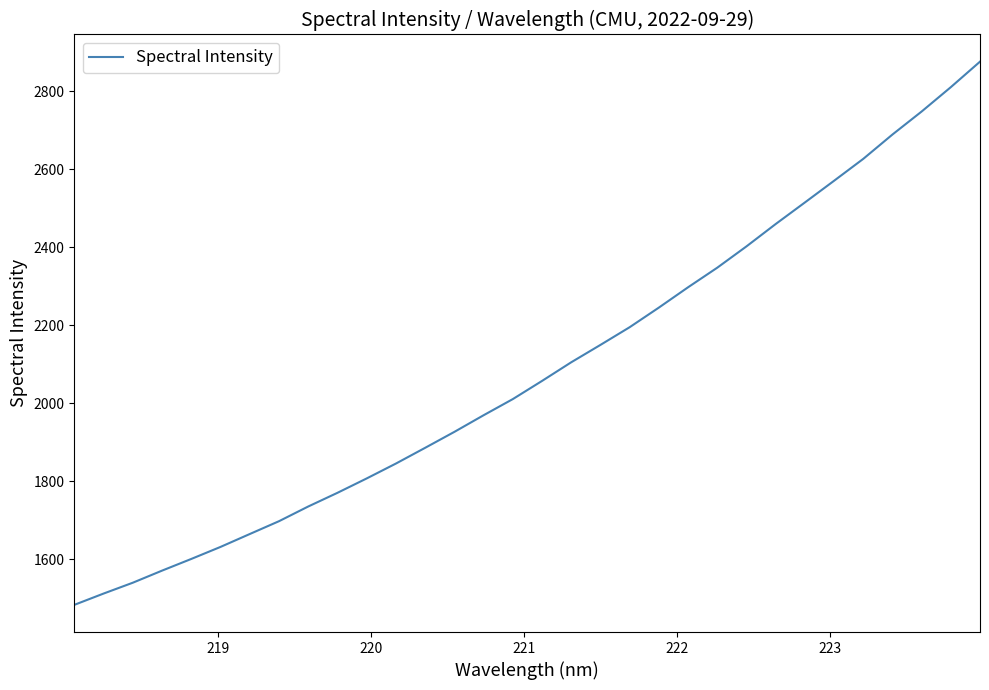

How many lines are shown in the chart?

1